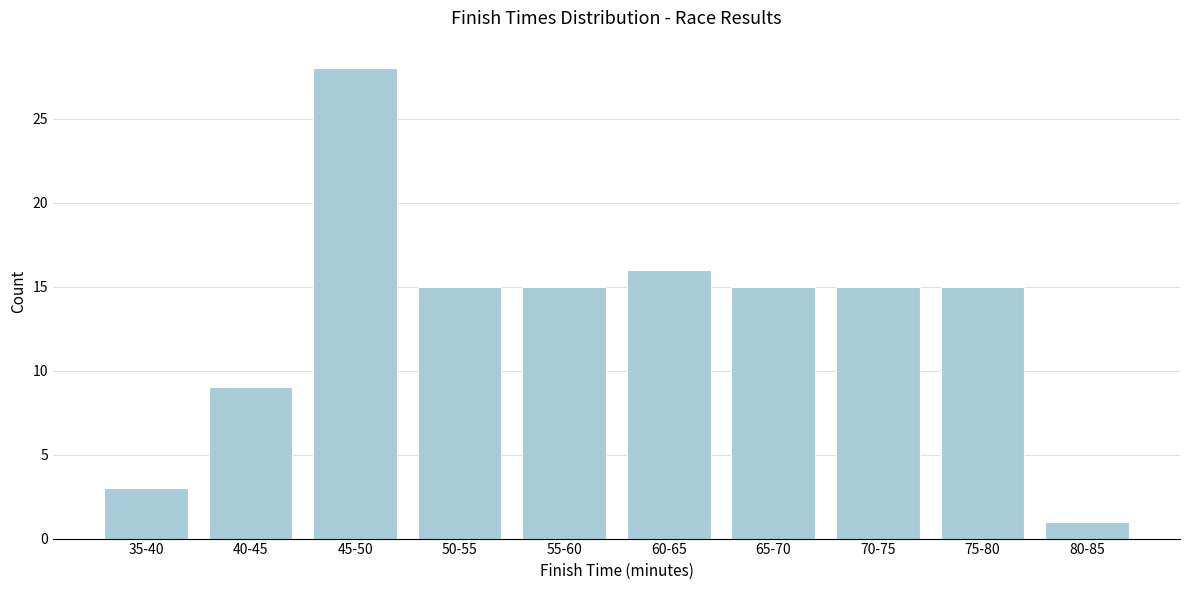

Reading left to right, extract all data points from this chart.

3	9	28	15	15	16	15	15	15	1